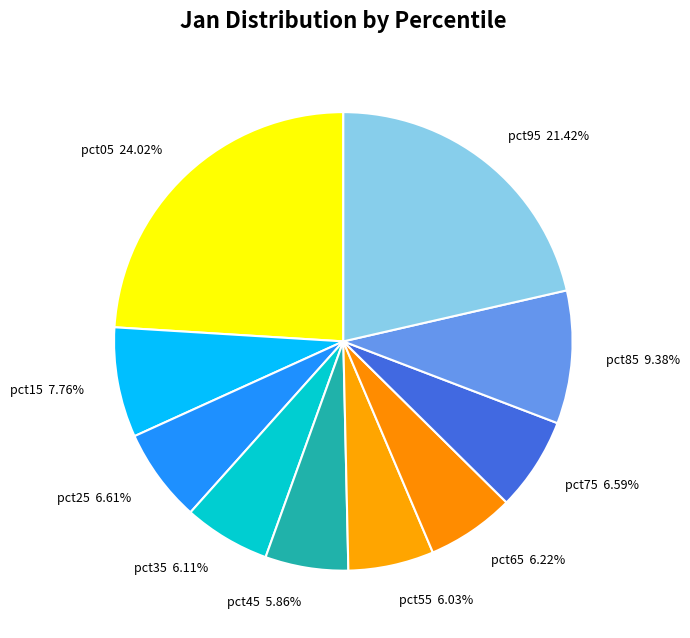

Is there any slice that represents more than half of the pie?

No